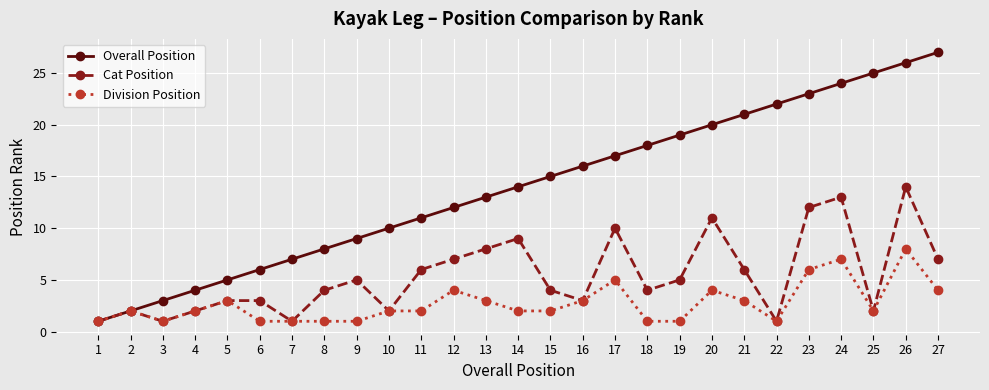

True or false: Cat Position has a value of 11 at 20.

True